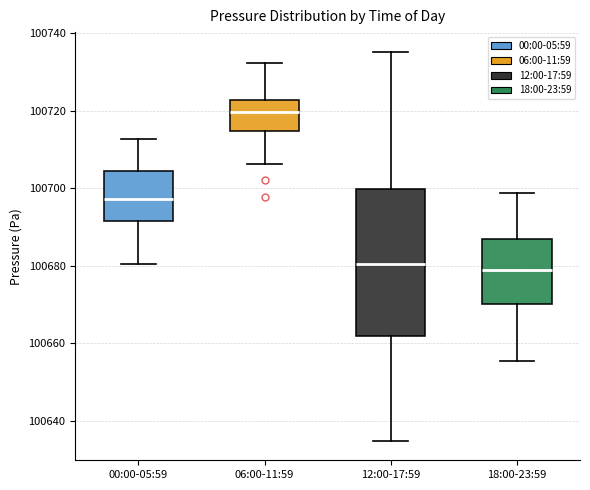

Reading left to right, read every box against the y-axis: the position of its median line, the range the box covers, and the ends of its whiskers. The values are not printed on the chart, so give them approximately, as read against the axis.

00:00-05:59: median 100698, box 100692 to 100704, whiskers 100680 to 100712
06:00-11:59: median 100720, box 100714 to 100722, whiskers 100706 to 100732
12:00-17:59: median 100680, box 100662 to 100700, whiskers 100634 to 100736
18:00-23:59: median 100678, box 100670 to 100686, whiskers 100656 to 100698